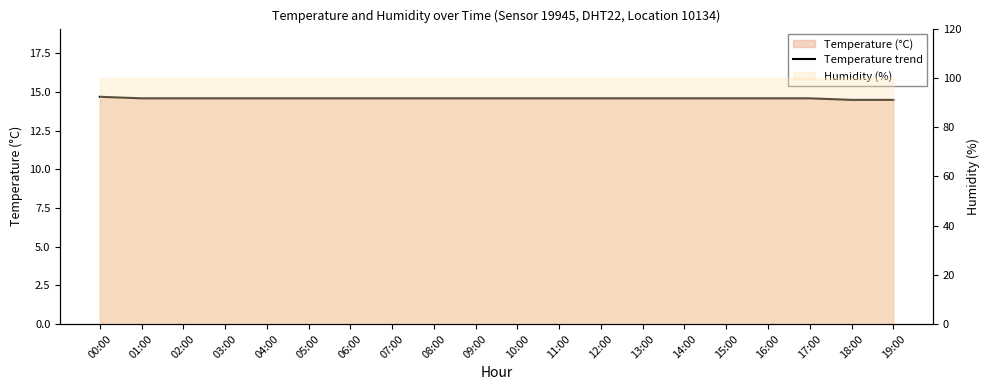

List the labels in order of value, largest first.

00:00, 01:00, 02:00, 03:00, 04:00, 05:00, 06:00, 07:00, 08:00, 09:00, 10:00, 11:00, 12:00, 13:00, 14:00, 15:00, 16:00, 17:00, 18:00, 19:00